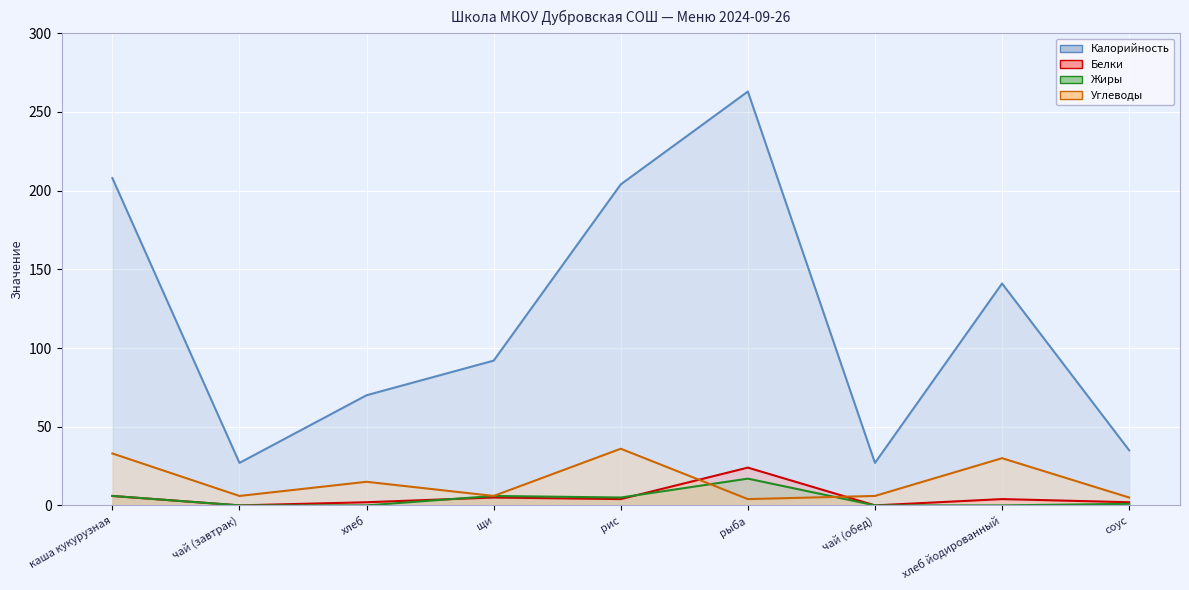

How many lines are shown in the chart?

4